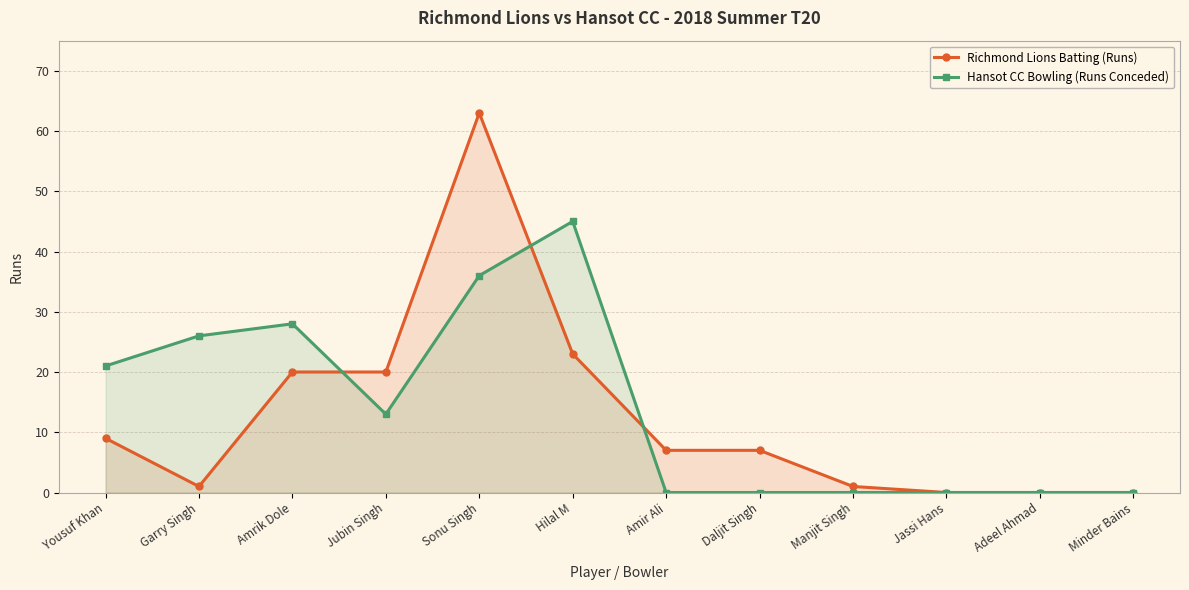

Reading right to left, extract all data points from this chart.

Richmond Lions Batting (Runs): 0	0	0	1	7	7	23	63	20	20	1	9
Hansot CC Bowling (Runs Conceded): 0	0	0	0	0	0	45	36	13	28	26	21